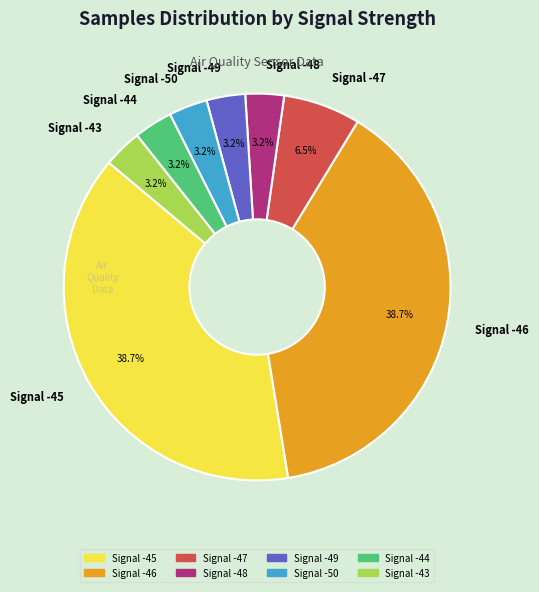

Is there any slice that represents more than half of the pie?

No